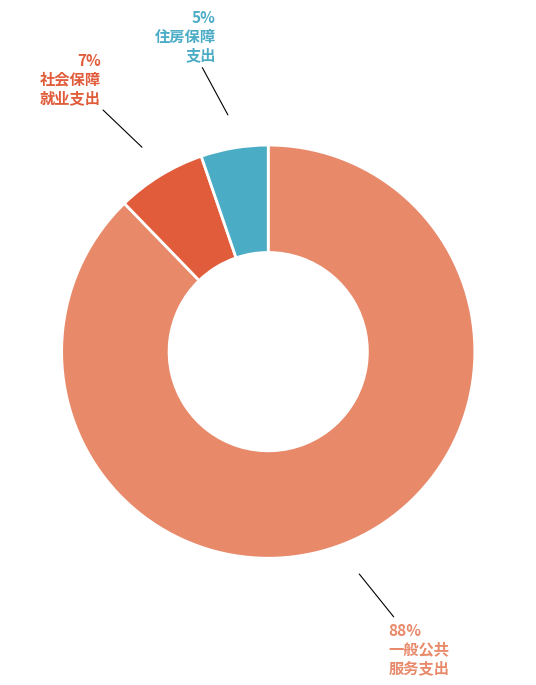

Is there any slice that represents more than half of the pie?

Yes